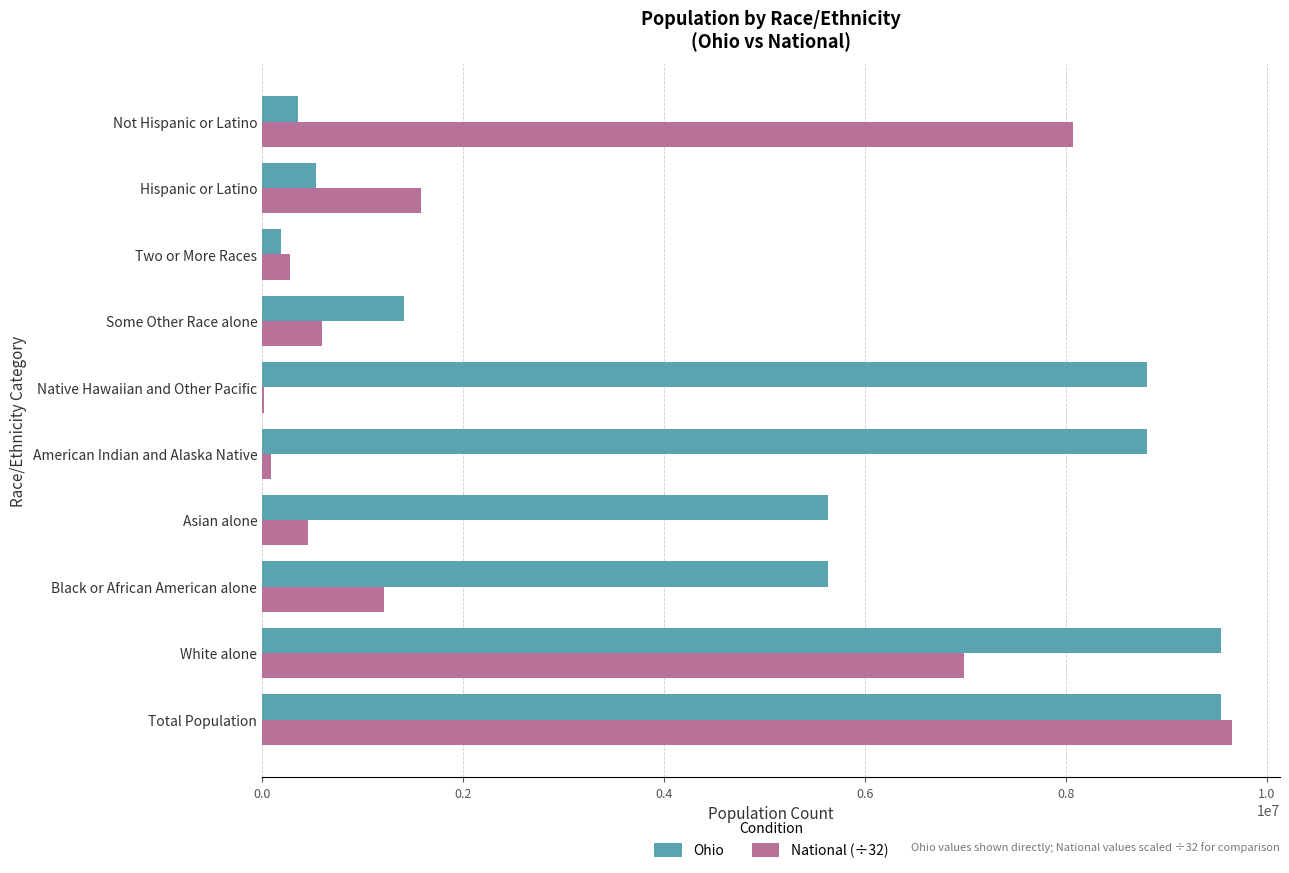

The value of Ohio at Black or African American alone is 2018019.7. True or false?

False